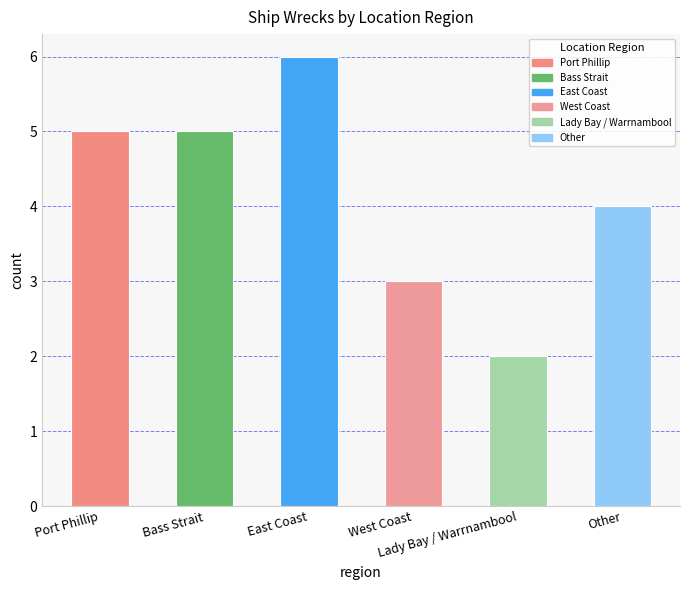

What is the label of the 5th bar from the right?

Bass Strait